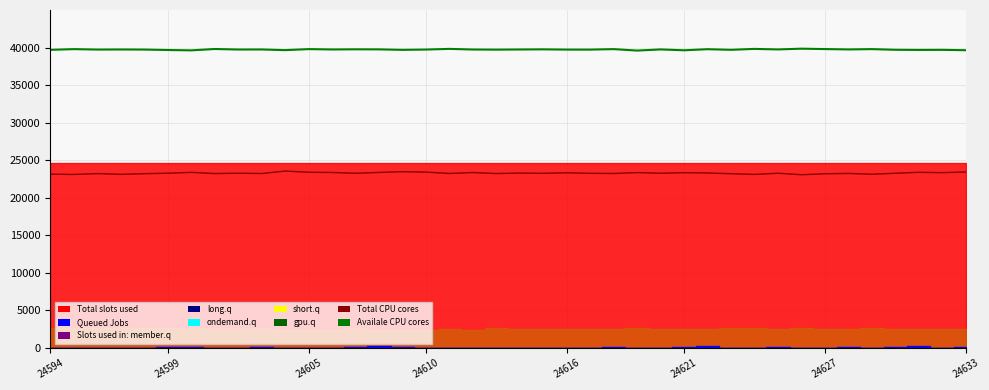

The member.q series shows 38274 at 24594. True or false?

False